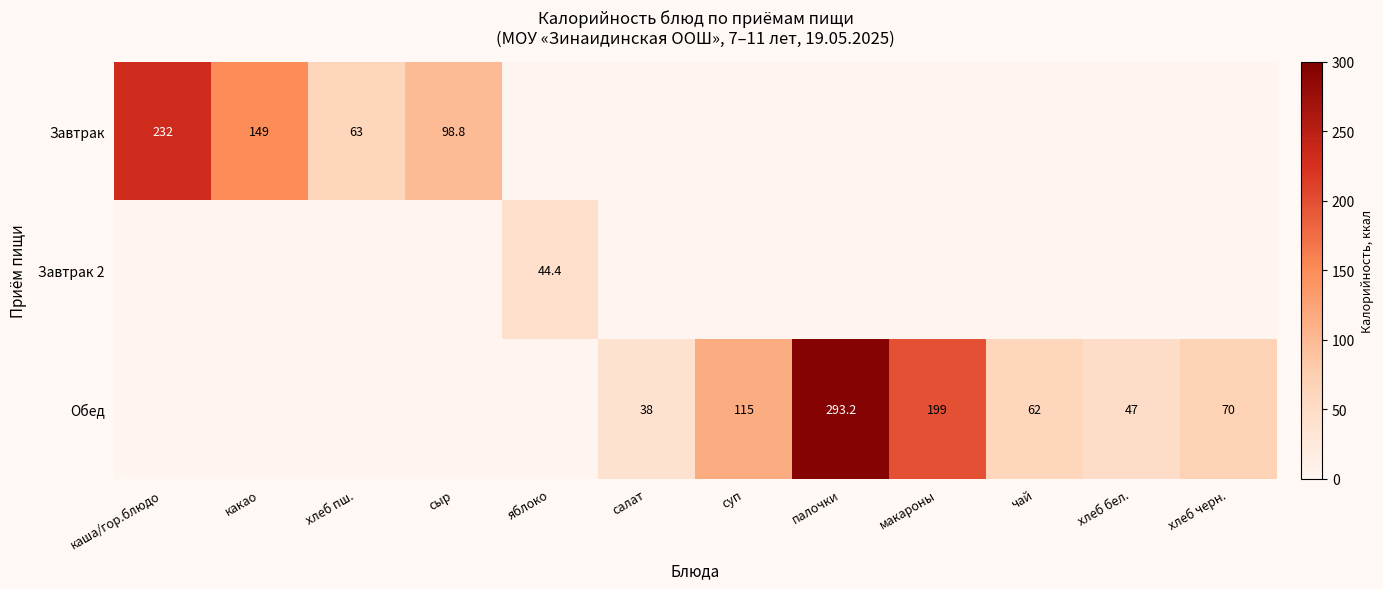

What is the difference between the Обед values at палочки and чай?

231.2